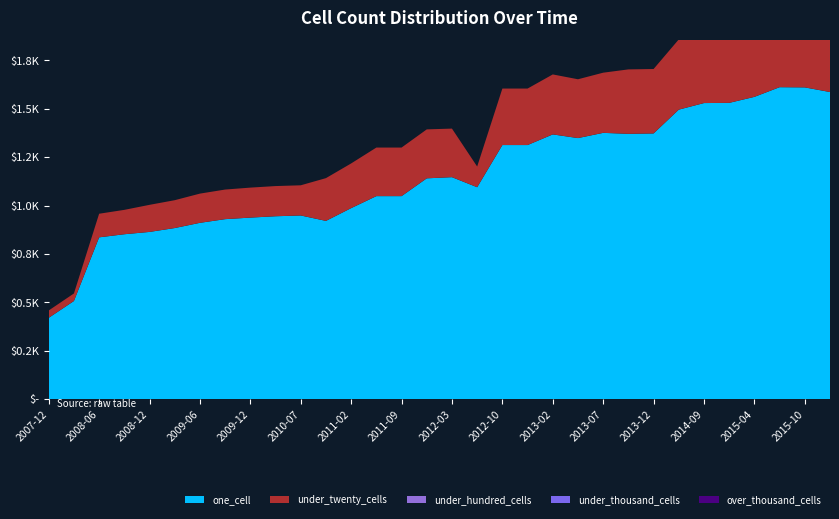

Reading left to right, what are all the values shown in this chart?

one_cell: 2007-12-19=420	2008-04-01=507	2008-06-27=836	2008-10-10=852	2008-12-17=864	2009-04-06=884	2009-06-17=911	2009-09-25=930	2009-12-16=938	2010-04-01=945	2010-07-26=949	2010-11-17=921	2011-02-21=987	2011-06-10=1049	2011-09-05=1049	2012-01-18=1141	2012-03-26=1147	2012-07-13=1095	2012-10-31=1313	2012-12-11=1313	2013-02-20=1368	2013-05-21=1349	2013-07-09=1376	2013-09-10=1371	2013-12-20=1373	2014-03-28=1496	2014-09-08=1530	2015-01-19=1531	2015-04-09=1562	2015-07-03=1612	2015-10-01=1611	2016-01-04=1587
under_twenty_cells: 2007-12-19=38	2008-04-01=39	2008-06-27=122	2008-10-10=126	2008-12-17=140	2009-04-06=144	2009-06-17=151	2009-09-25=153	2009-12-16=155	2010-04-01=156	2010-07-26=156	2010-11-17=221	2011-02-21=231	2011-06-10=251	2011-09-05=251	2012-01-18=253	2012-03-26=251	2012-07-13=107	2012-10-31=292	2012-12-11=292	2013-02-20=310	2013-05-21=304	2013-07-09=311	2013-09-10=333	2013-12-20=333	2014-03-28=363	2014-09-08=389	2015-01-19=393	2015-04-09=397	2015-07-03=411	2015-10-01=426	2016-01-04=438
under_hundred_cells: 2007-12-19=0	2008-04-01=0	2008-06-27=0	2008-10-10=0	2008-12-17=0	2009-04-06=0	2009-06-17=0	2009-09-25=0	2009-12-16=0	2010-04-01=0	2010-07-26=0	2010-11-17=0	2011-02-21=0	2011-06-10=0	2011-09-05=0	2012-01-18=0	2012-03-26=0	2012-07-13=0	2012-10-31=0	2012-12-11=0	2013-02-20=0	2013-05-21=0	2013-07-09=0	2013-09-10=0	2013-12-20=0	2014-03-28=0	2014-09-08=0	2015-01-19=0	2015-04-09=0	2015-07-03=0	2015-10-01=0	2016-01-04=0
under_thousand_cells: 2007-12-19=0	2008-04-01=0	2008-06-27=0	2008-10-10=0	2008-12-17=0	2009-04-06=0	2009-06-17=0	2009-09-25=0	2009-12-16=0	2010-04-01=0	2010-07-26=0	2010-11-17=0	2011-02-21=0	2011-06-10=0	2011-09-05=0	2012-01-18=0	2012-03-26=0	2012-07-13=0	2012-10-31=0	2012-12-11=0	2013-02-20=0	2013-05-21=0	2013-07-09=0	2013-09-10=0	2013-12-20=0	2014-03-28=0	2014-09-08=0	2015-01-19=0	2015-04-09=0	2015-07-03=0	2015-10-01=0	2016-01-04=0
over_thousand_cells: 2007-12-19=0	2008-04-01=0	2008-06-27=0	2008-10-10=0	2008-12-17=0	2009-04-06=0	2009-06-17=0	2009-09-25=0	2009-12-16=0	2010-04-01=0	2010-07-26=0	2010-11-17=0	2011-02-21=0	2011-06-10=0	2011-09-05=0	2012-01-18=0	2012-03-26=0	2012-07-13=0	2012-10-31=0	2012-12-11=0	2013-02-20=0	2013-05-21=0	2013-07-09=0	2013-09-10=0	2013-12-20=0	2014-03-28=0	2014-09-08=0	2015-01-19=0	2015-04-09=0	2015-07-03=0	2015-10-01=0	2016-01-04=0